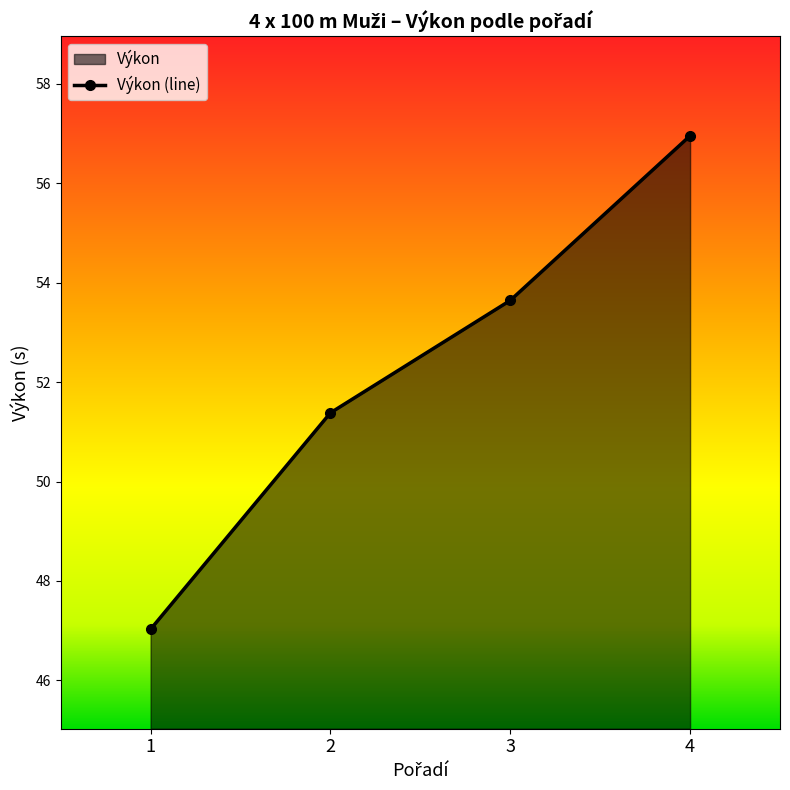

What is the difference between the maximum and minimum values?

9.9